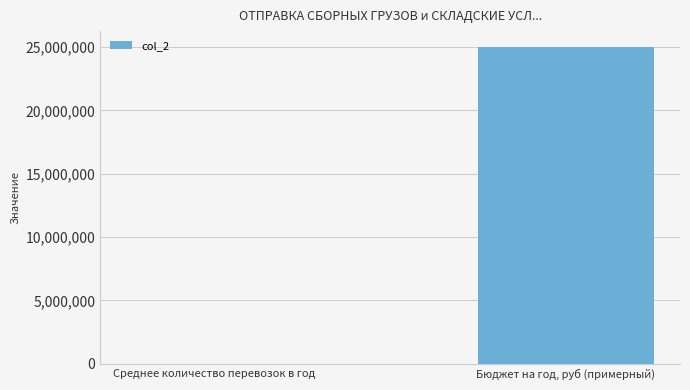

How many values are between 23000 and 25000000?

2